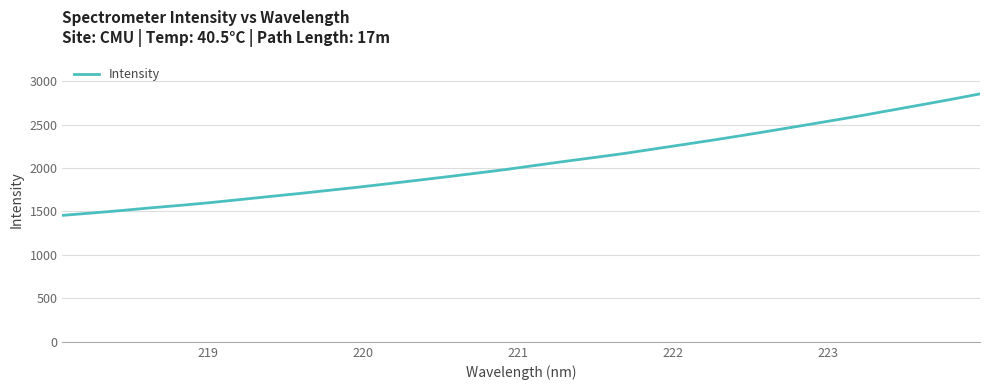

What is the difference between the maximum and minimum values?

1397.8